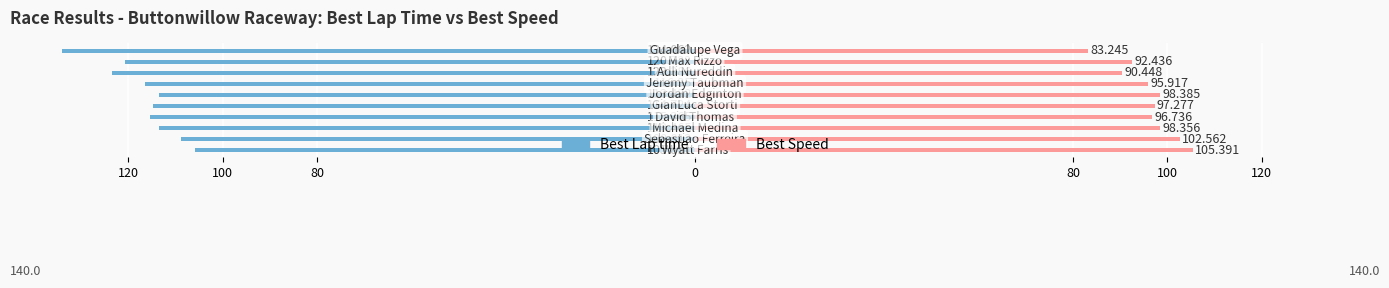

How many categories are shown in the chart?

10